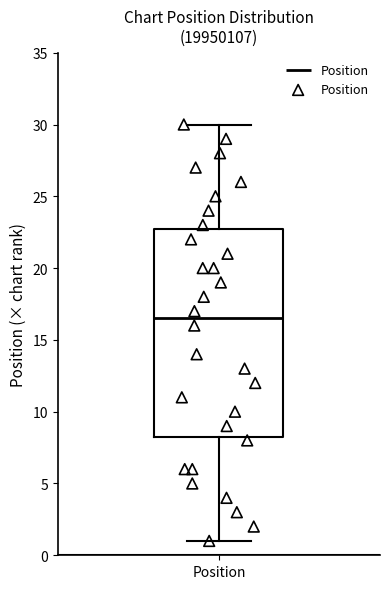

Read this box plot against the y-axis: the position of the median line, the range covered by the box, and the ends of both whiskers. The values are not printed on the chart, so give them approximately, as read against the axis.

median 16.5, box 8.5 to 23.0, whiskers 1.0 to 30.0